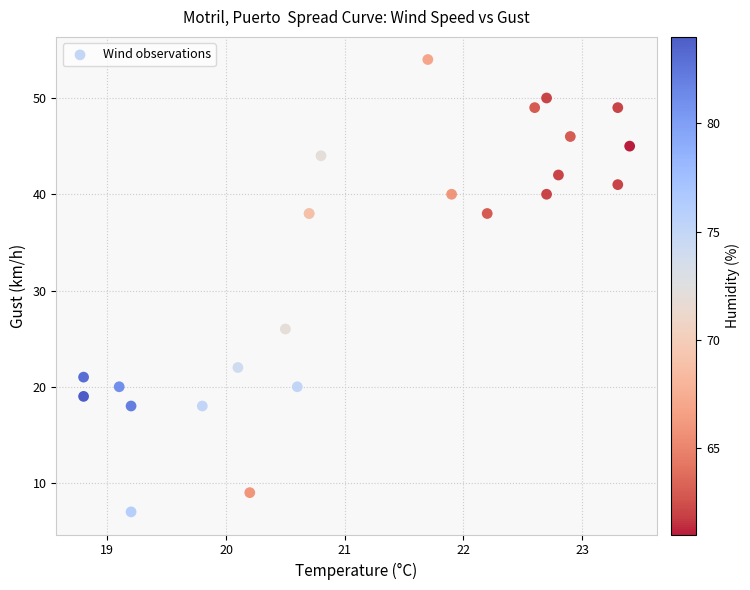

What Y value in the scatter plot is closest to 30?

26